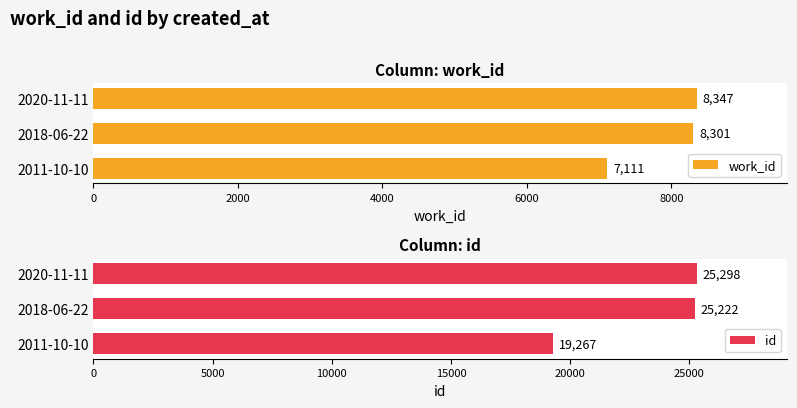

Where is work_id nearest to the value 7729?

2018-06-22